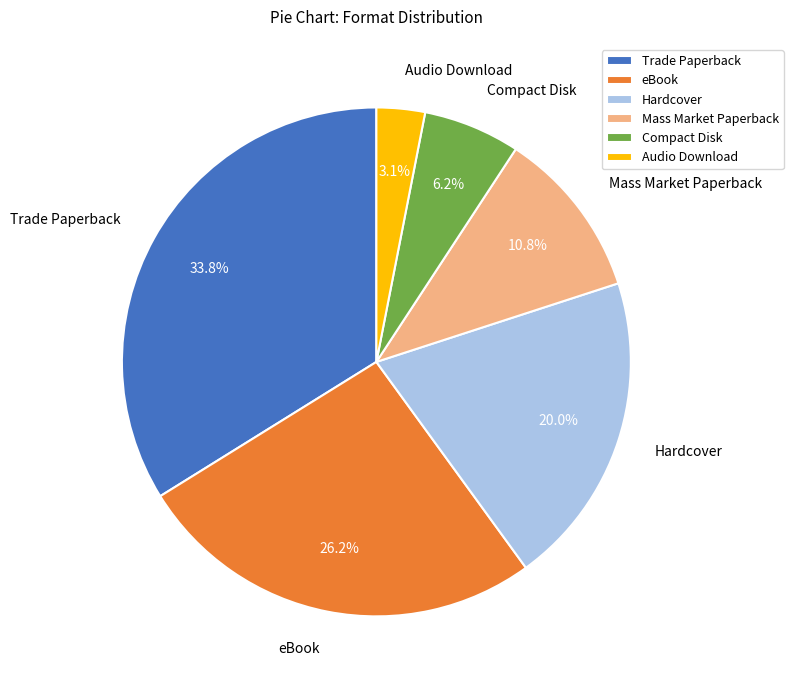

To the nearest percent, what is the combined percentage of Audio Download and Hardcover?

23%